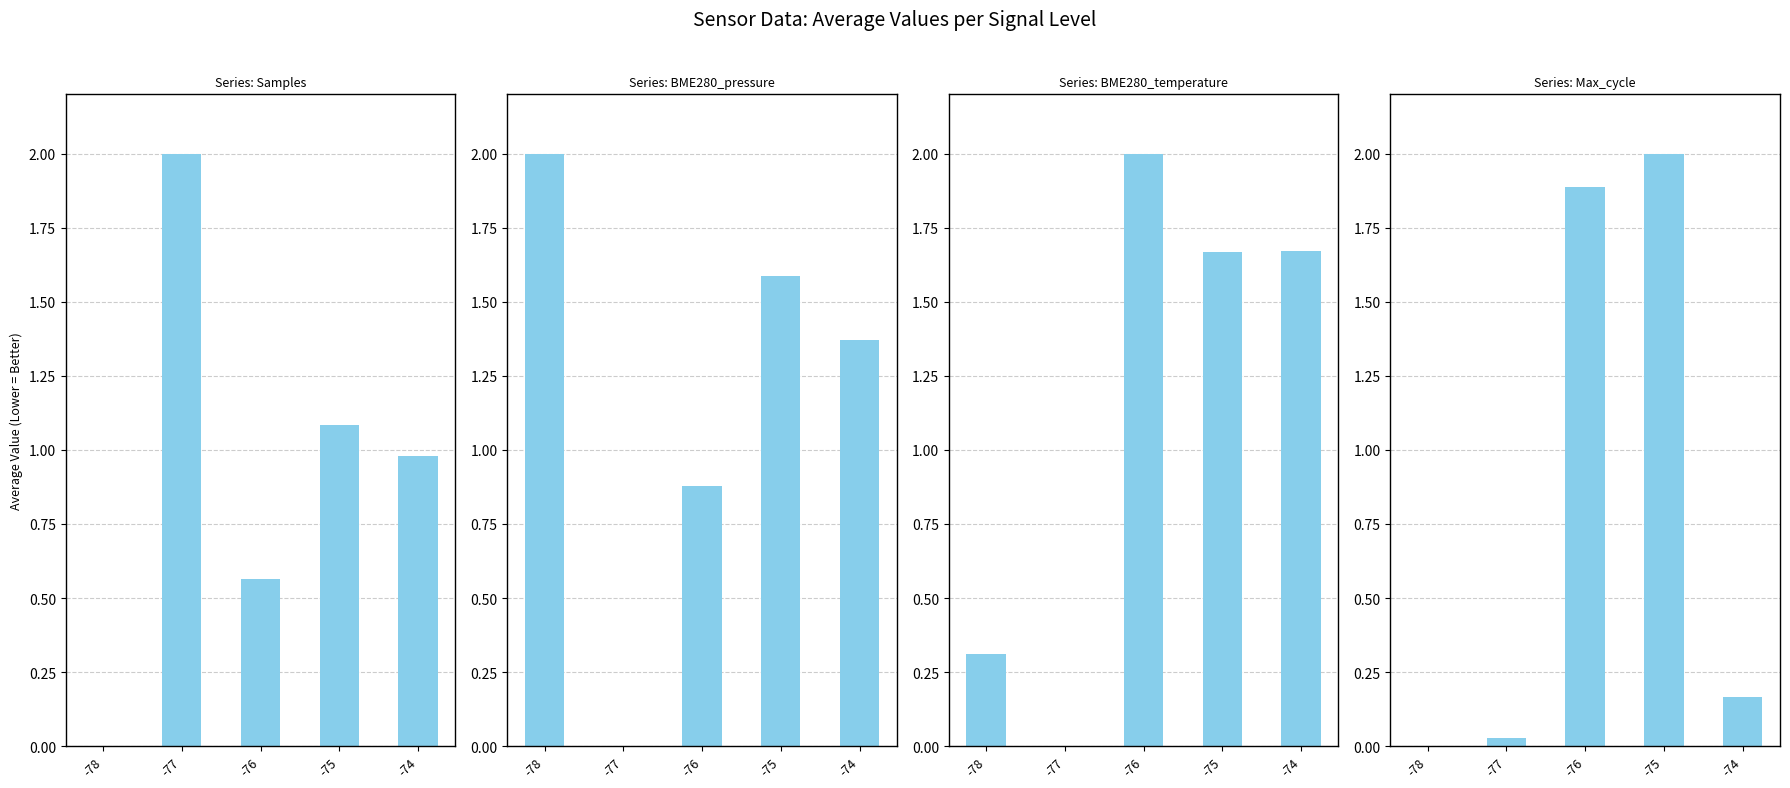

How many groups of bars are there?

5